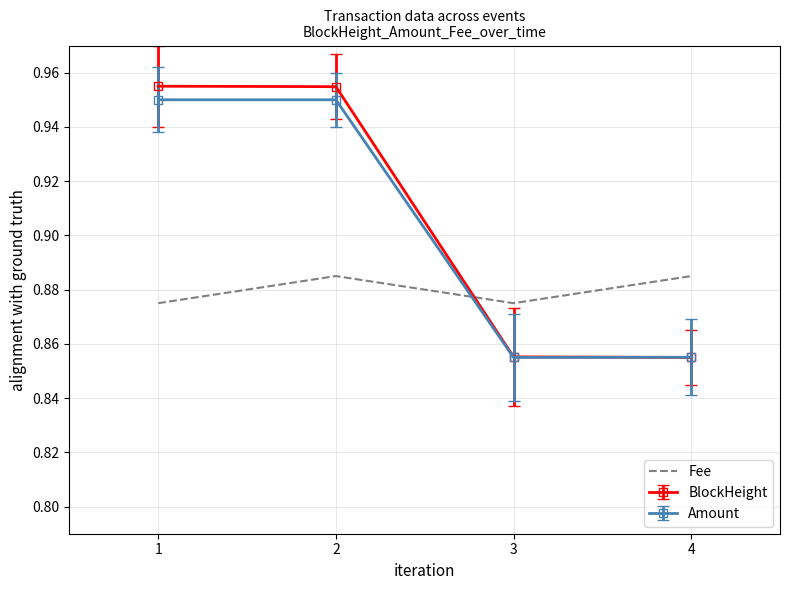

What is the total value across all series at 3?

2.6